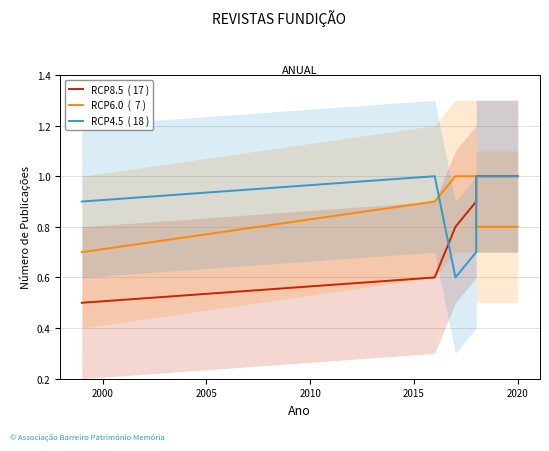

Reading left to right, what are all the values shown in this chart?

RCP8.5  ( 17 ): 0.5	0.6	0.8	0.9	1.0	1.0
RCP6.0  (  7 ): 0.7	0.9	1.0	1.0	0.8	0.8
RCP4.5  ( 18 ): 0.9	1.0	0.6	0.7	1.0	1.0